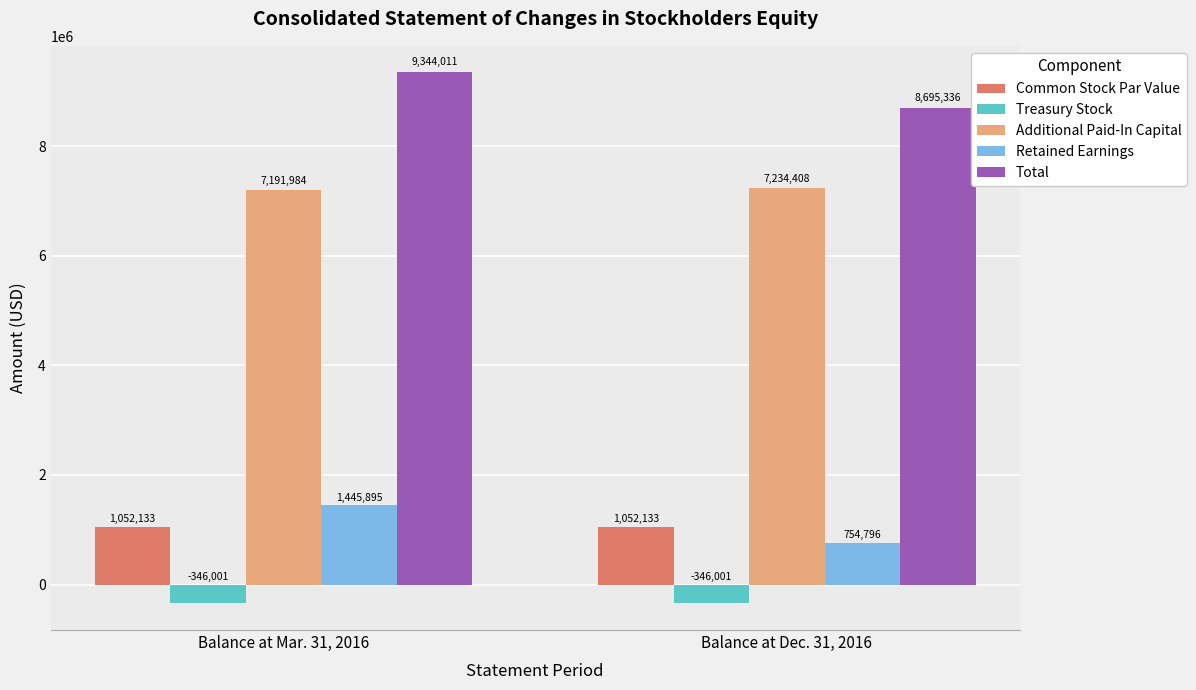

What is the sum of the Common Stock Par Value values at Balance at Dec. 31, 2016 and Balance at Mar. 31, 2016?

2104266